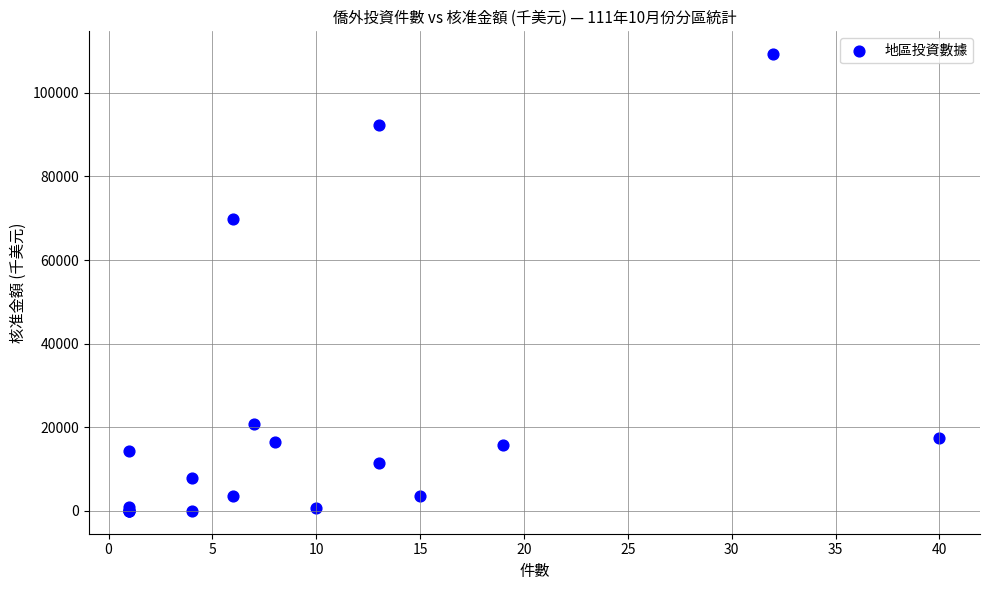

What Y value in the scatter plot is closest to 54623?

69761.9